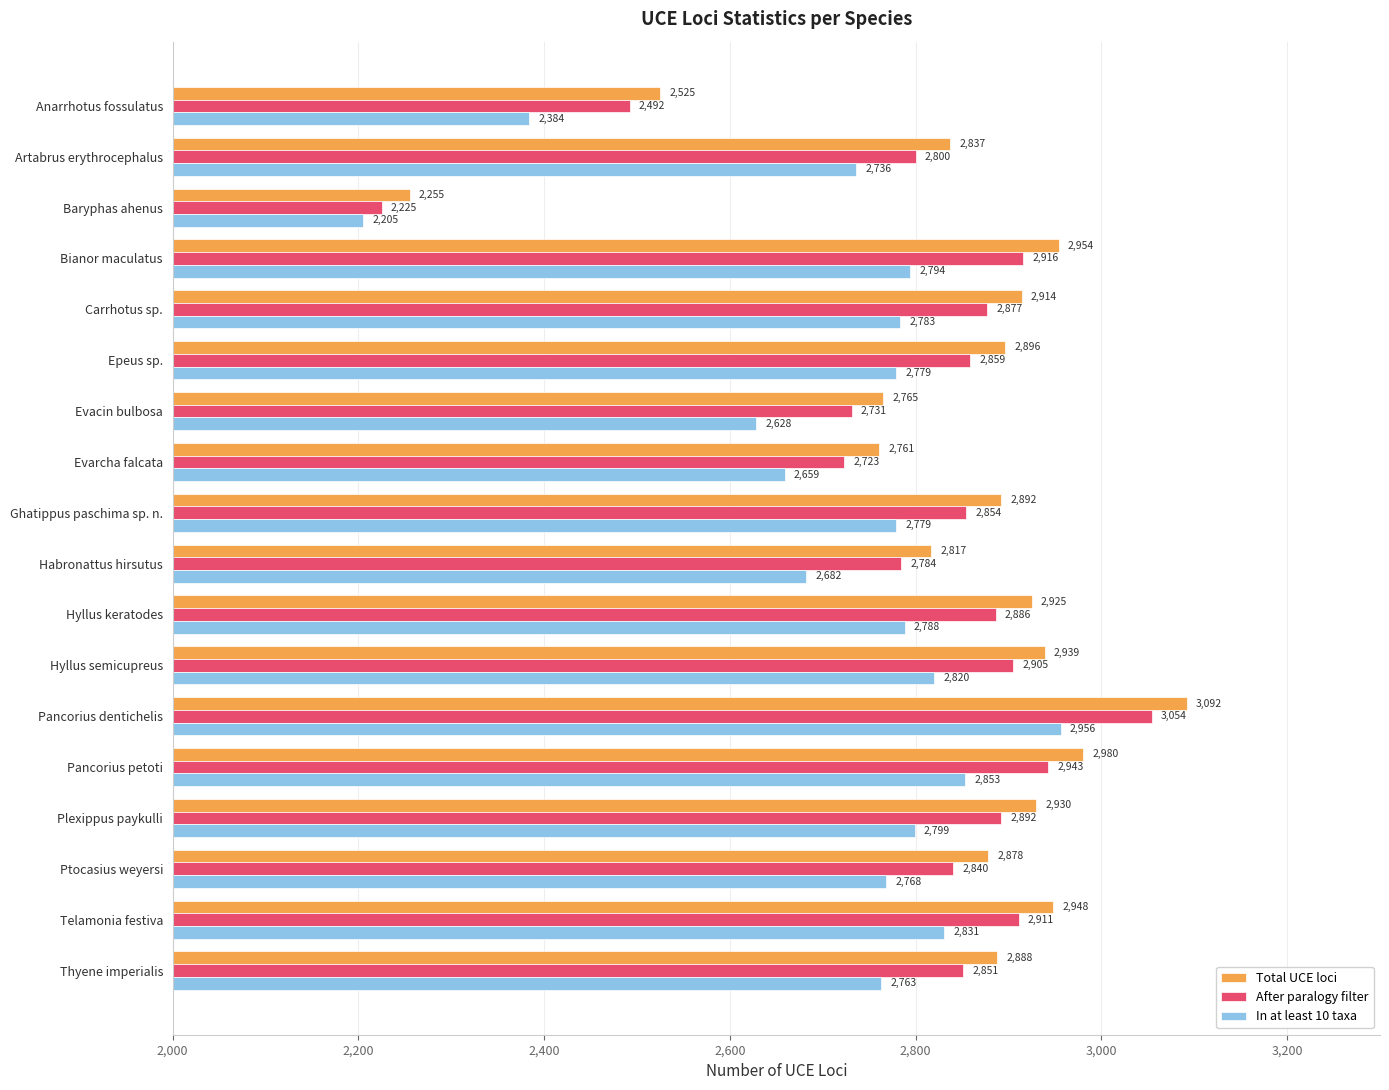

What is the difference between the Total UCE loci values at Hyllus keratodes and Ghatippus paschima sp. n.?

33